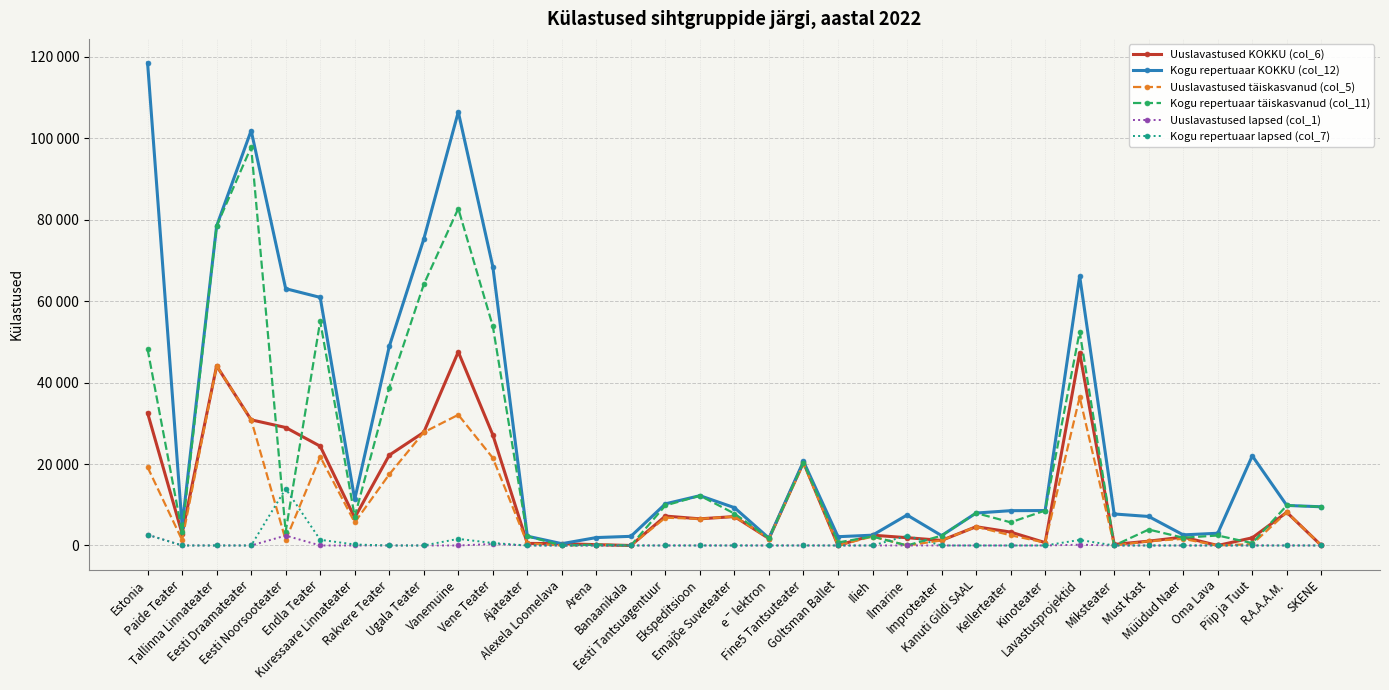

True or false: Uuslavastused lapsed (col_1) and Uuslavastused KOKKU (col_6) intersect in this chart.

False